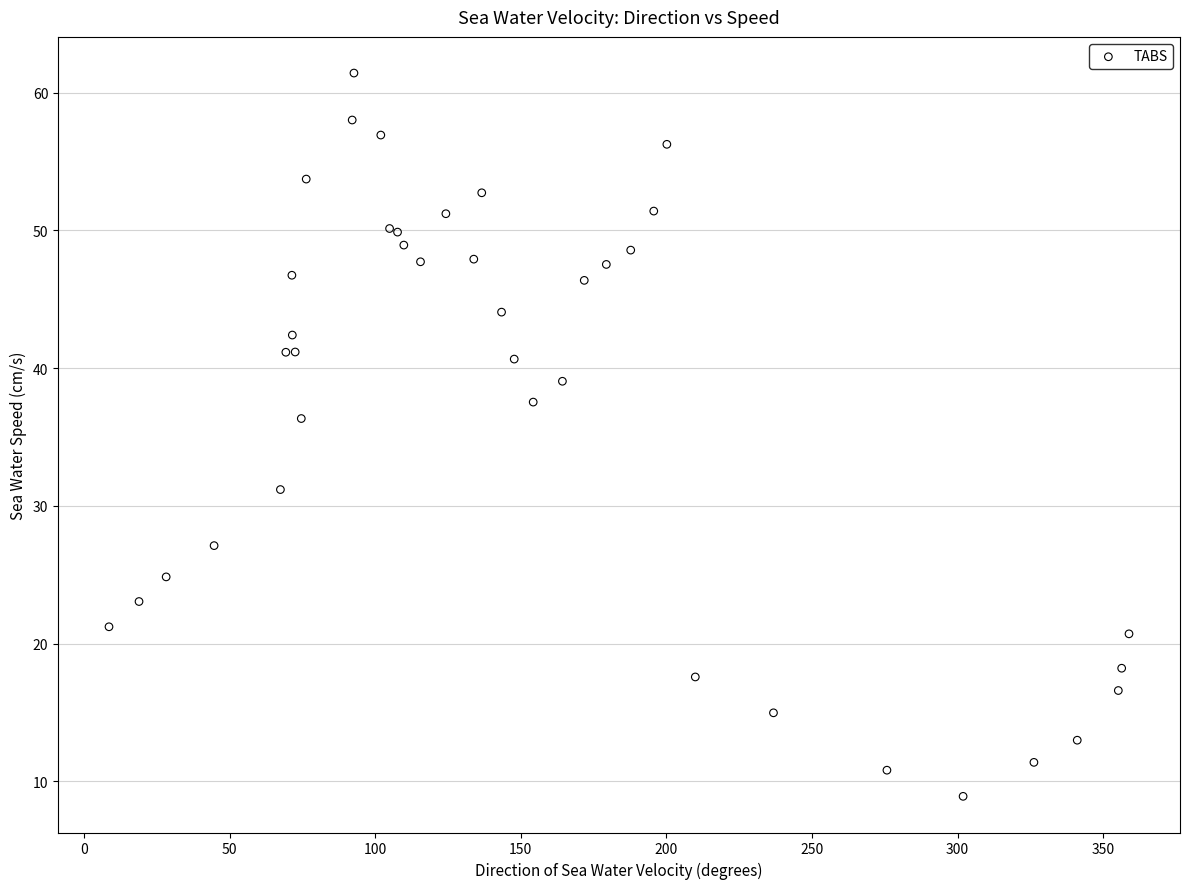

What Y value in the scatter plot is closest to 35?

36.3